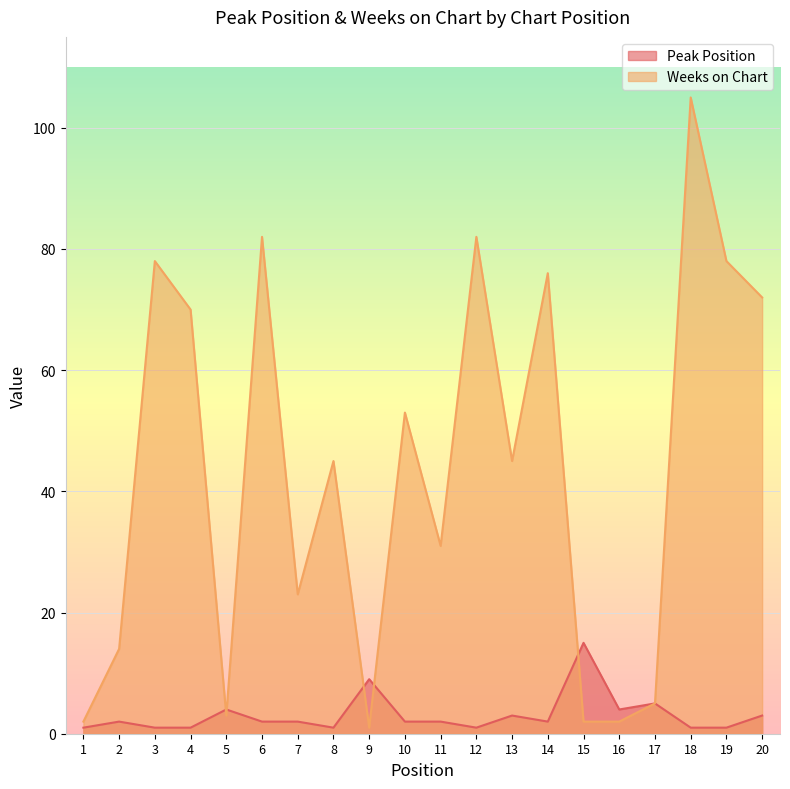

The Weeks on Chart series shows 33 at 12. True or false?

False